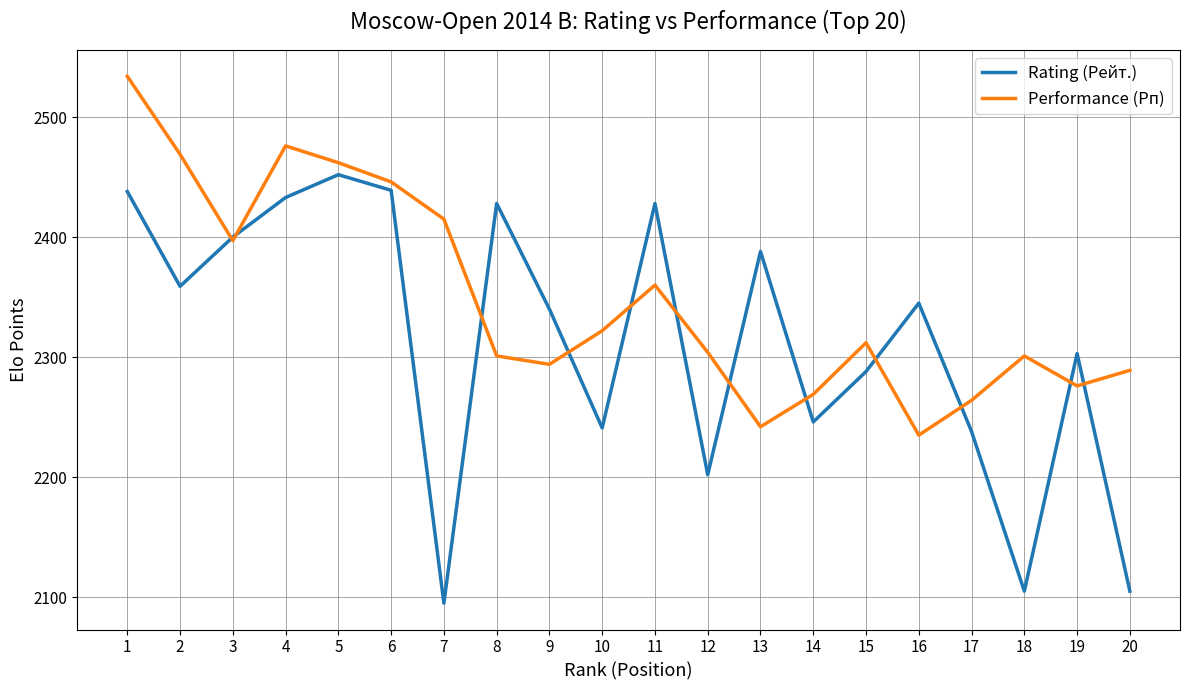

At which label does Performance (Рп) reach its minimum?

16